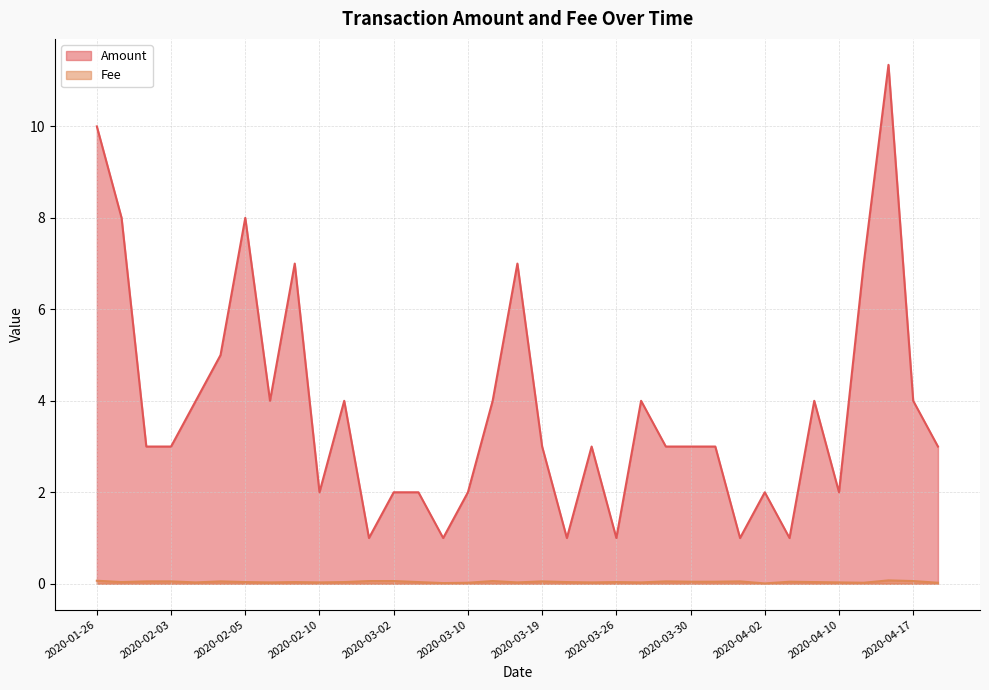

Which series has the widest spread of values?

Amount